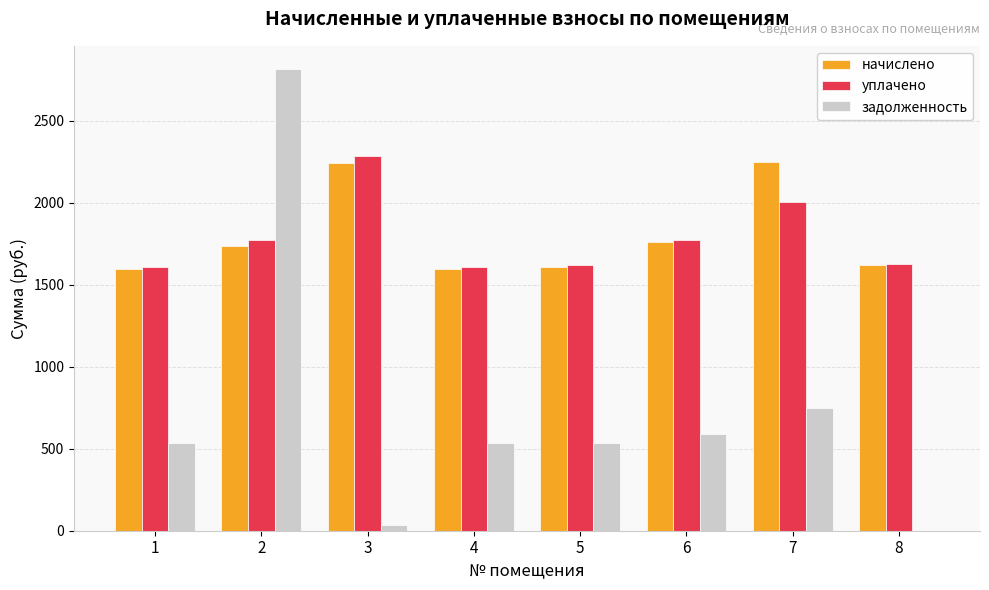

What is the sum of all задолженность values?

5786.7